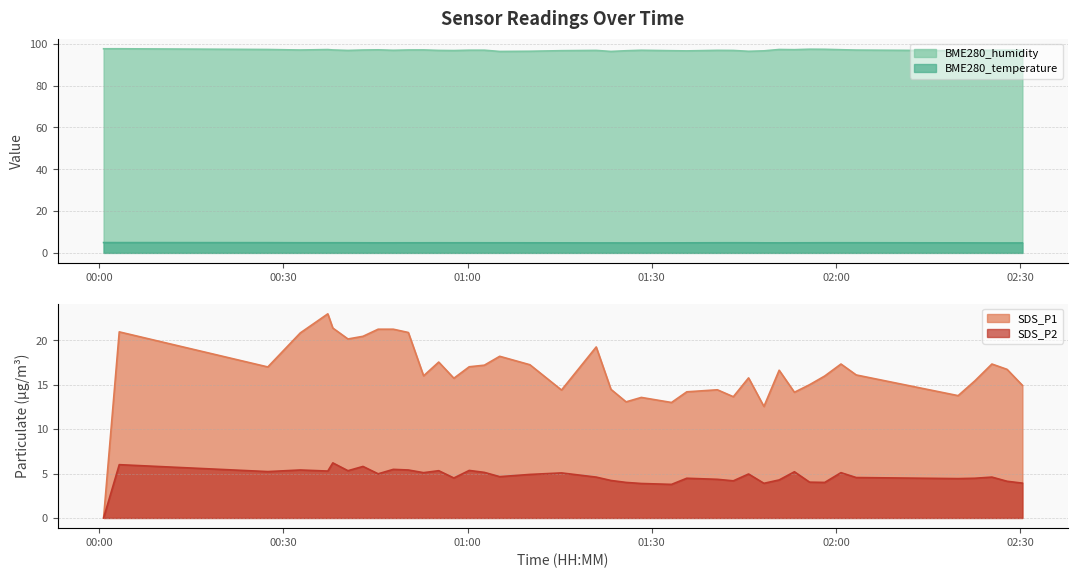

Which series has the largest range (max minus min)?

SDS_P1